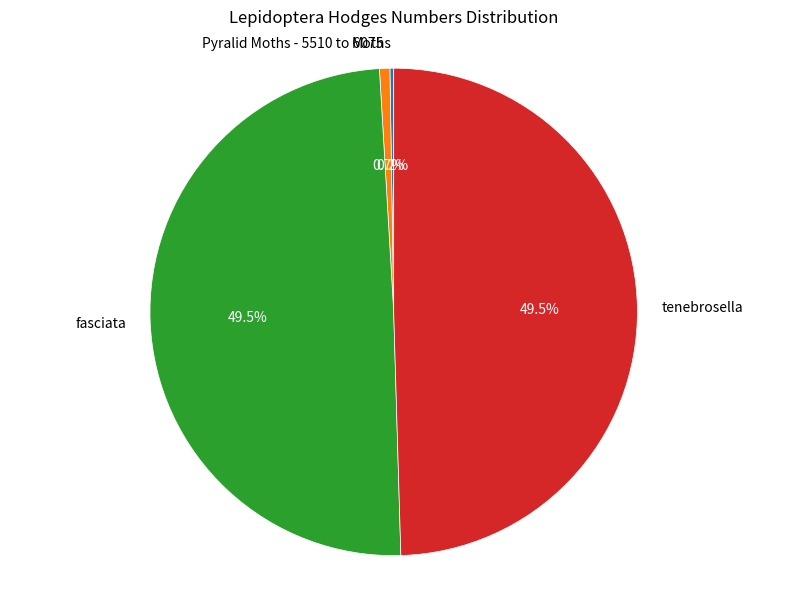

What portion of the pie excludes fasciata?

50.5%